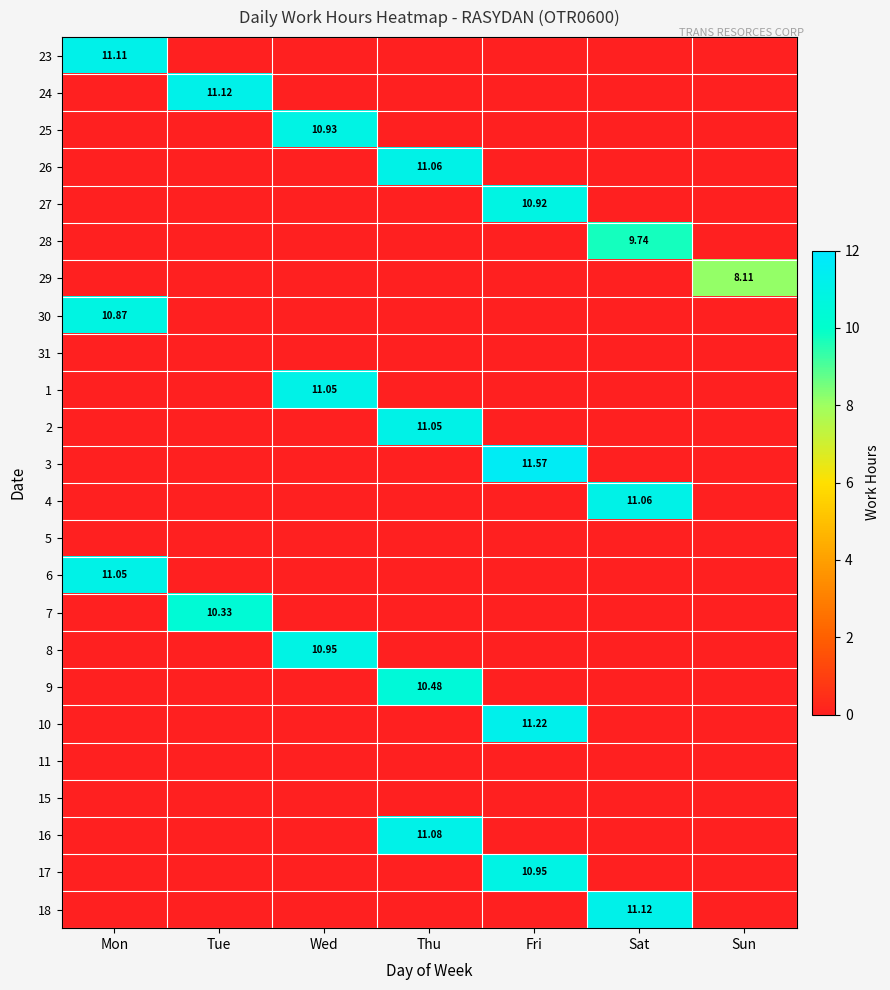

Which series changed the most between Fri and Sun?

3